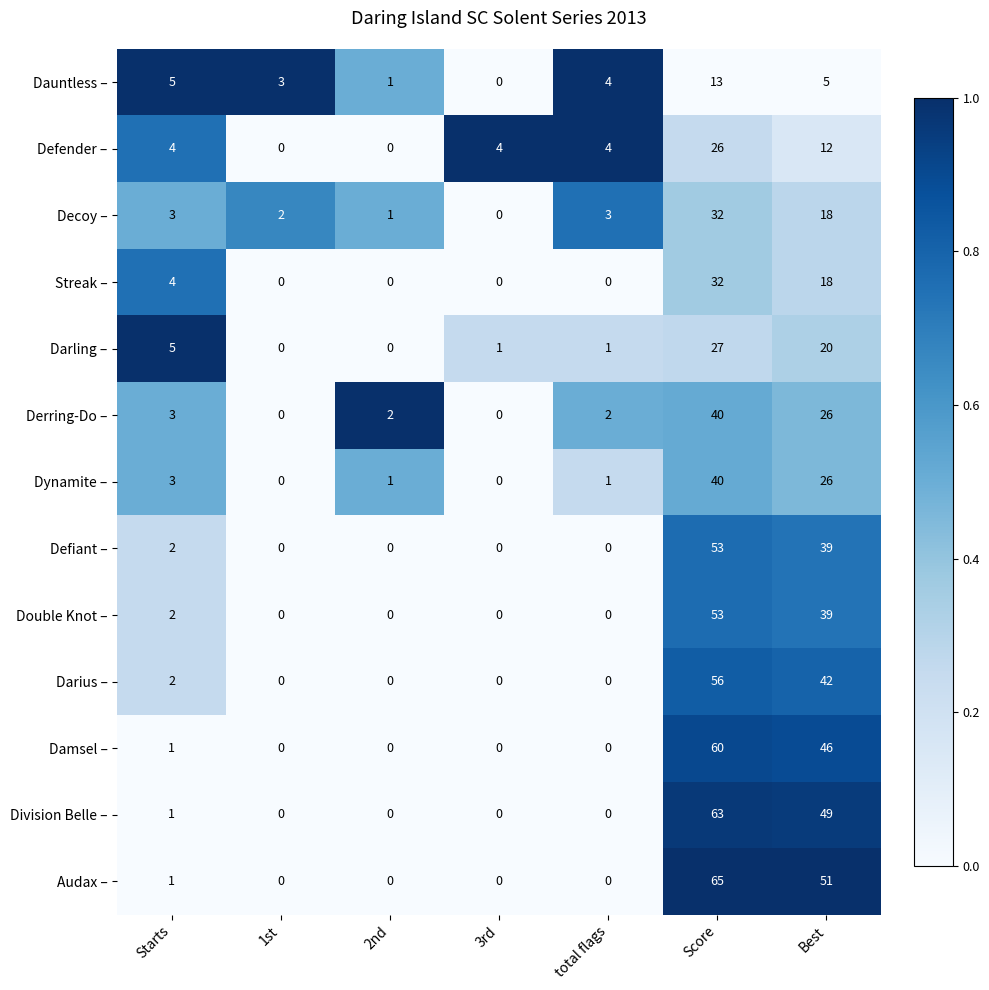

What is the average value of the Decoy – series?

8